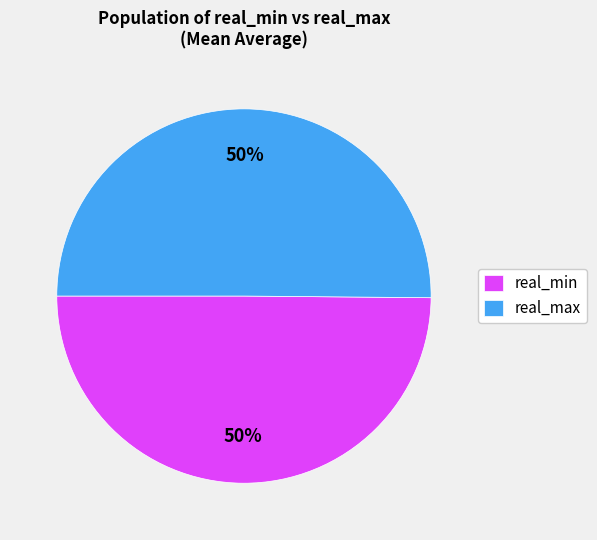

What percentage is the real_max slice, to the nearest percent?

50%